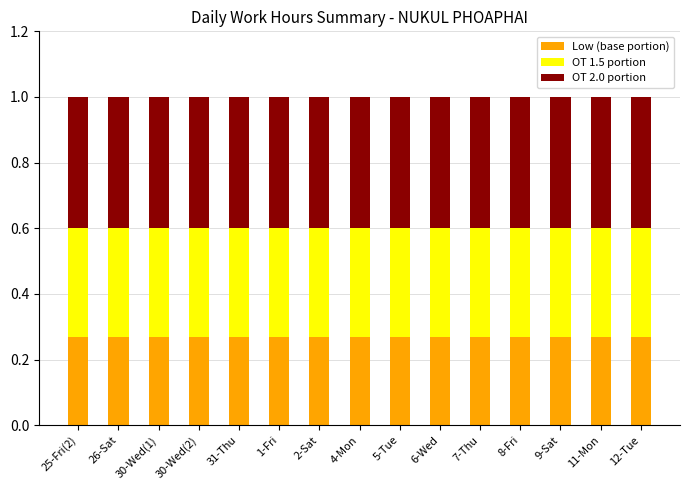

The value of Low (base portion) at 31-Thu is 0.5. True or false?

False